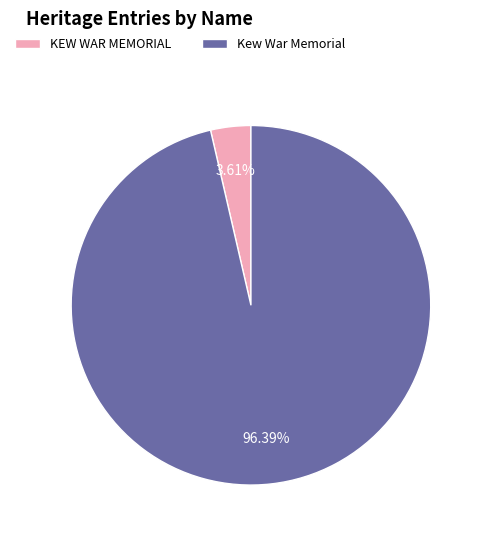

Between Kew War Memorial and KEW WAR MEMORIAL, which is larger?

Kew War Memorial